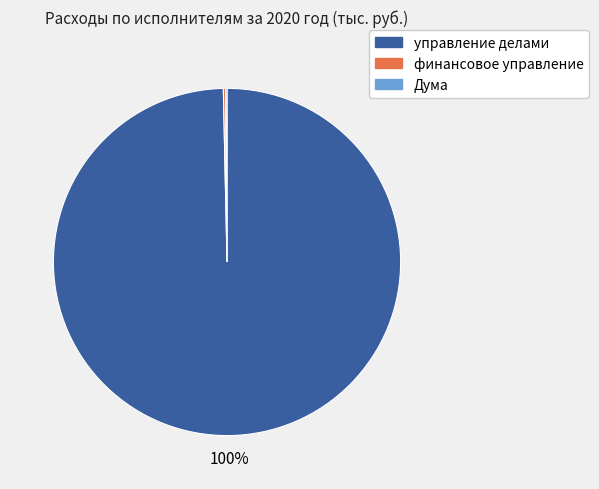

To the nearest percent, what is the average slice percentage?

33%